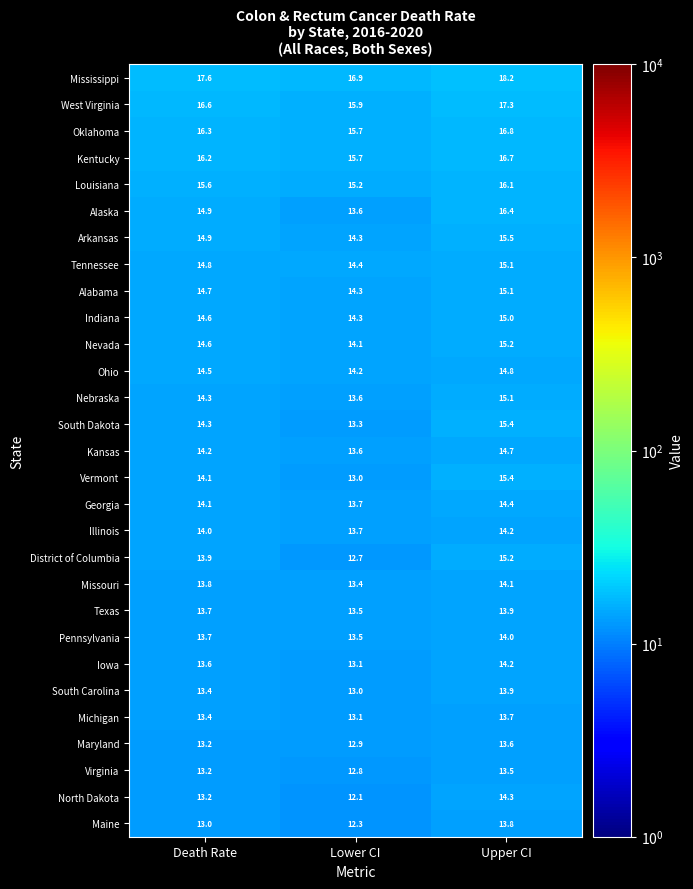

Which series changed the most between Lower CI and Upper CI?

Alaska